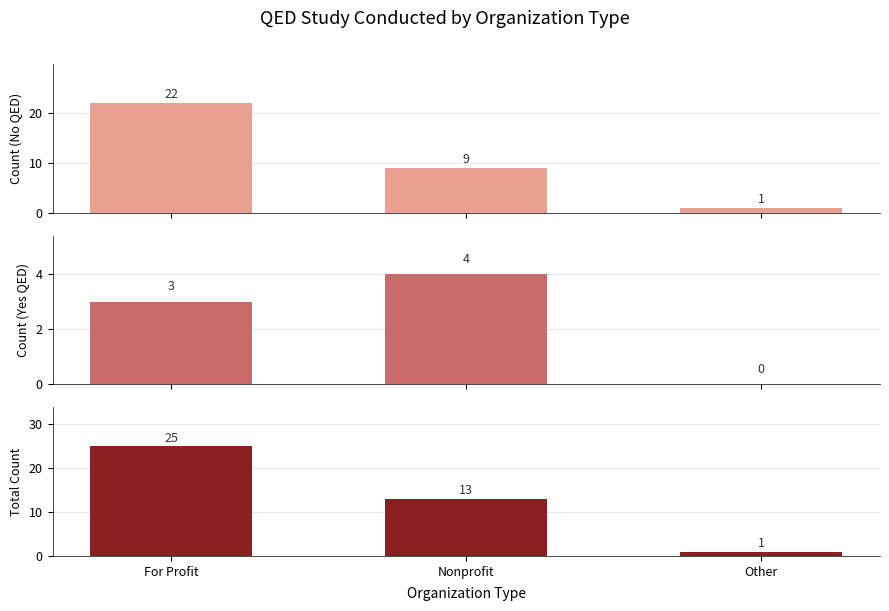

What is the approximate value of No QED Count at Nonprofit?

9